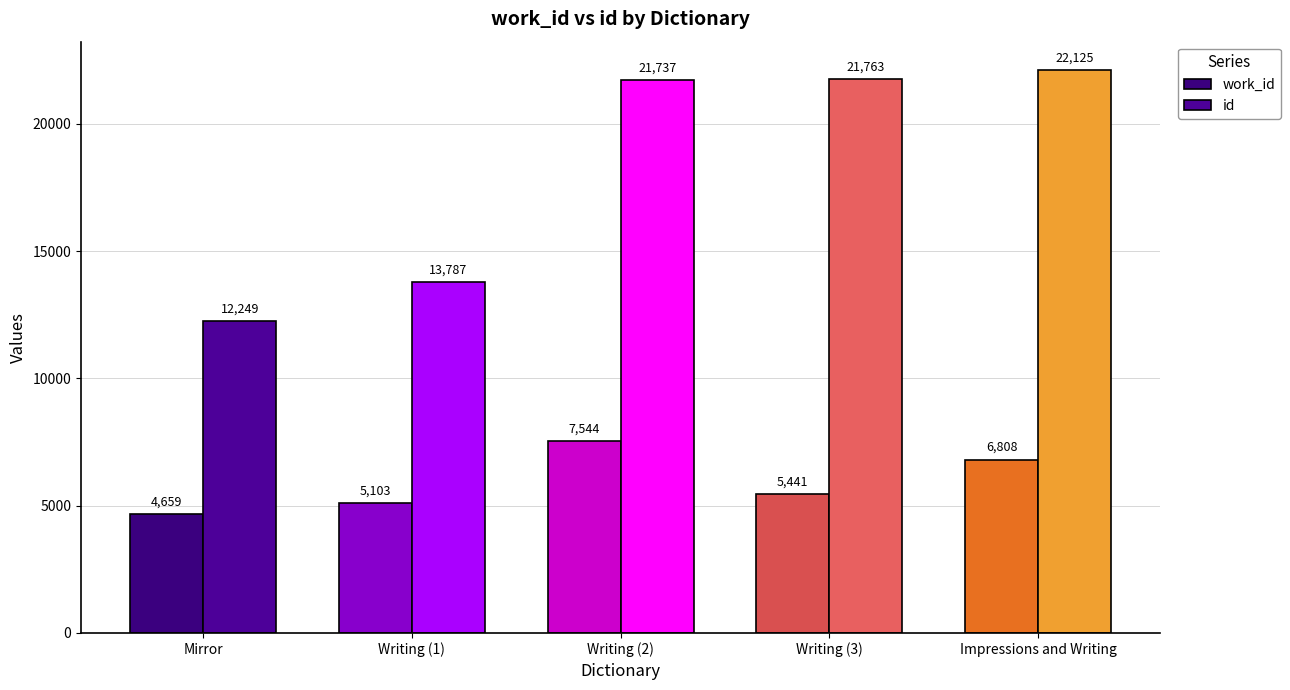

Where does the work_id series first go above 5441?

Writing (2)